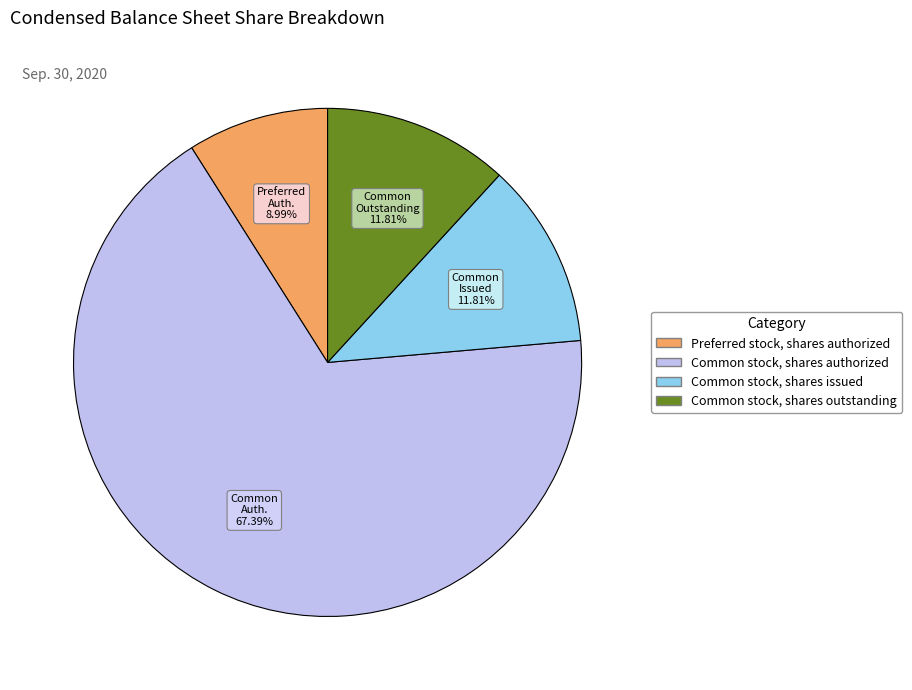

To the nearest percent, what is the average slice percentage?

25%